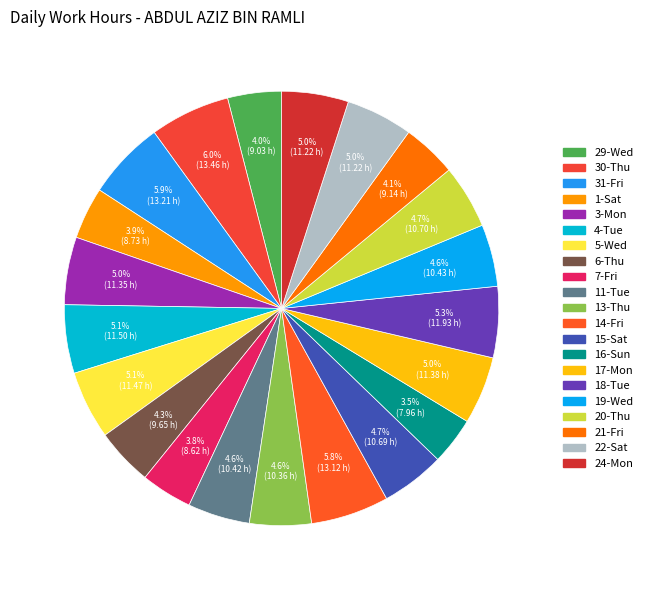

Do 19-Wed and 4-Tue together represent more than half of the pie?

No